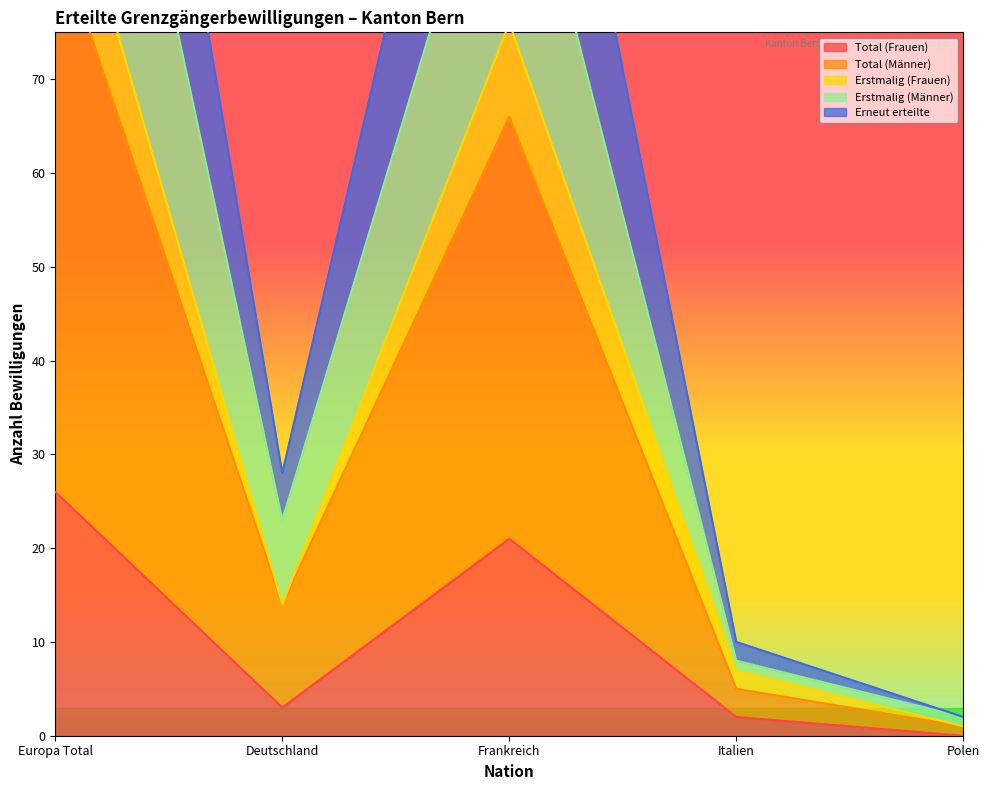

What is the value of the Total (Männer) point at the 5th from the left?

2